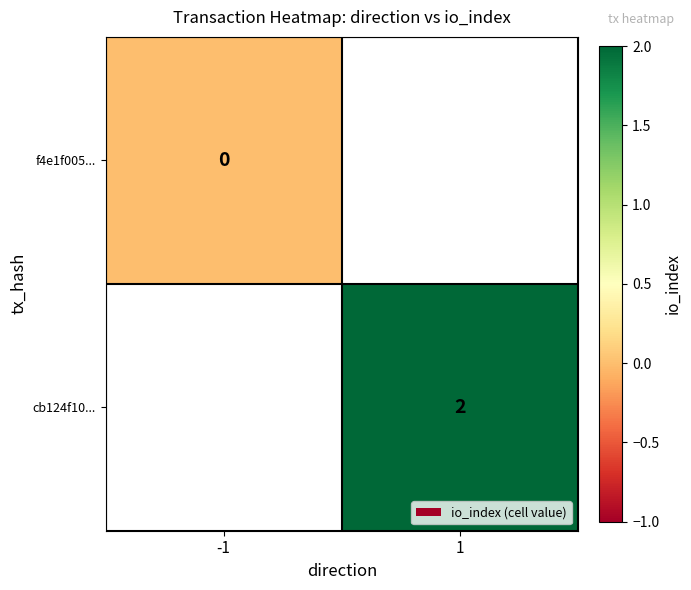

How many distinct data groups are displayed?

2